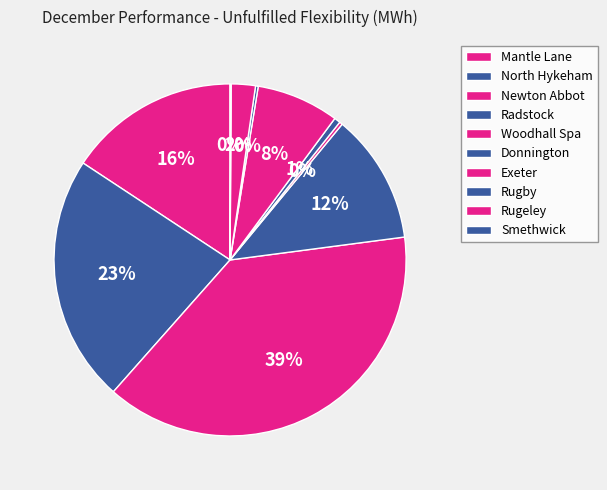

Does any single category account for the majority?

No